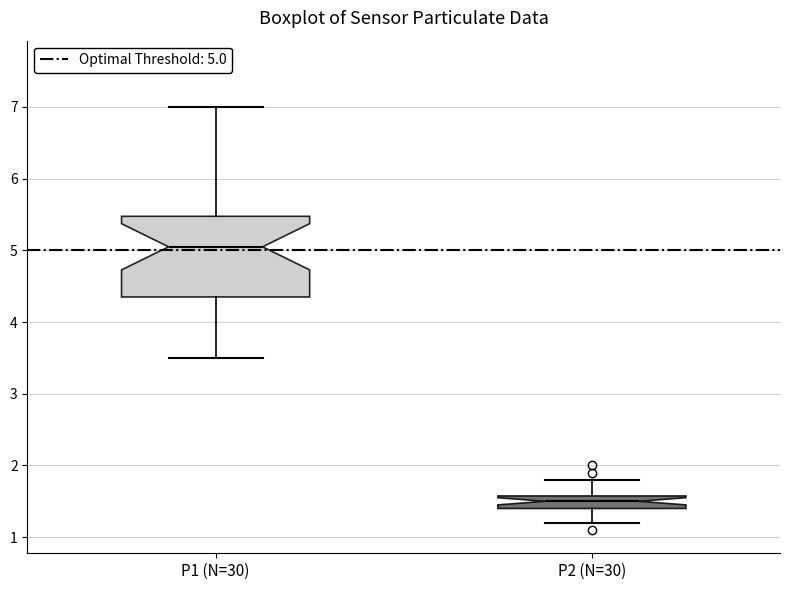

Where is the upper edge of the box for P1 (N=30) on the y-axis? The values are not printed on the chart, so give them approximately, as read against the axis.

5.5